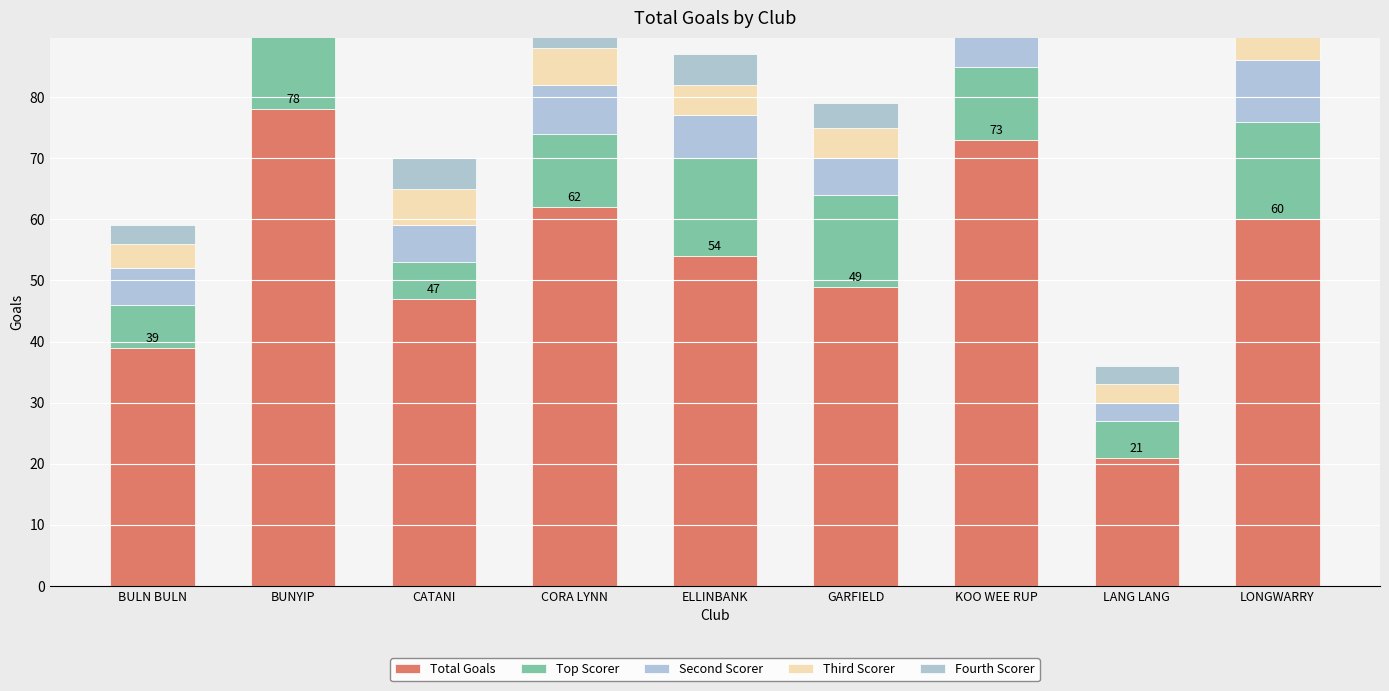

What is the highest value of the Total Goals series?

78